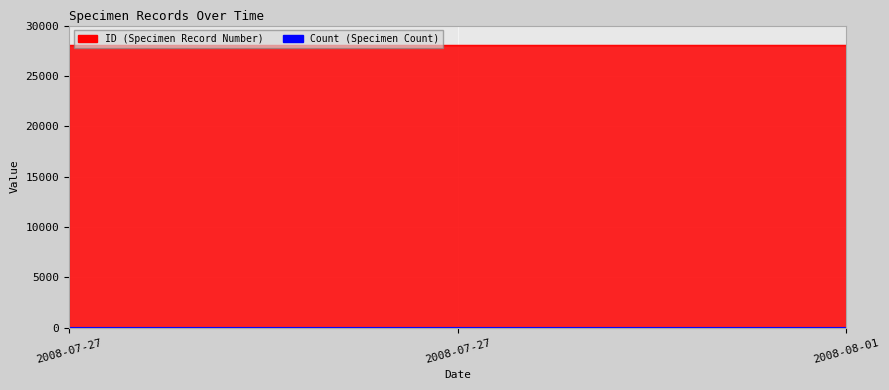

What is the label of the 1st point from the left?

2008-07-27